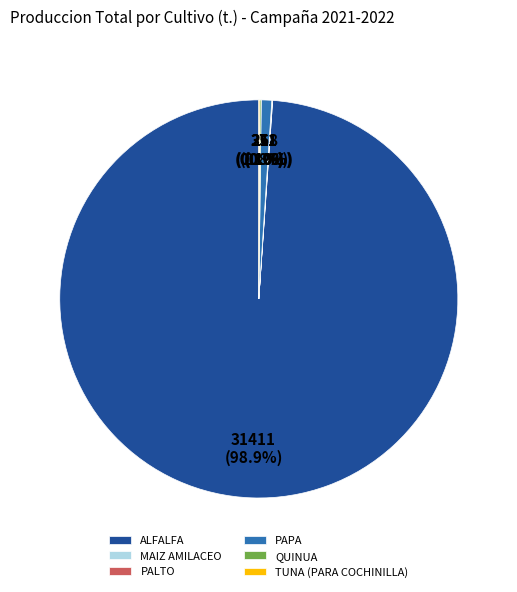

Do ALFALFA and PAPA together represent more than half of the pie?

Yes